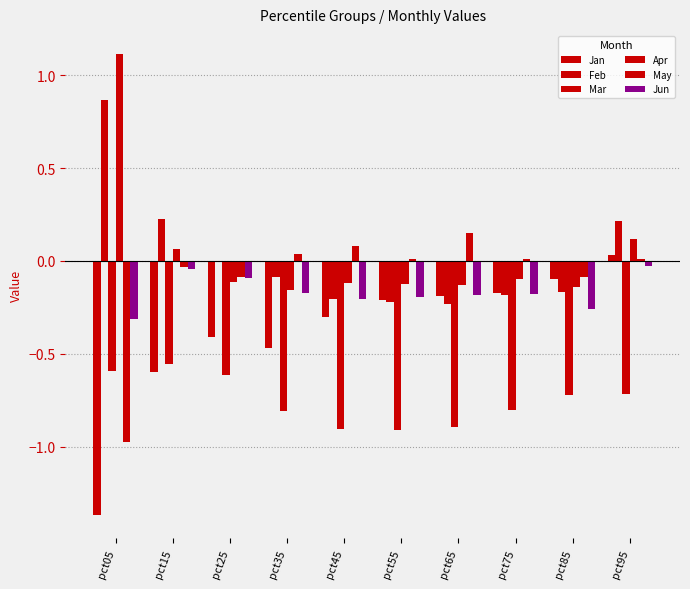

Which series changed the most between pct35 and pct45?

Jan